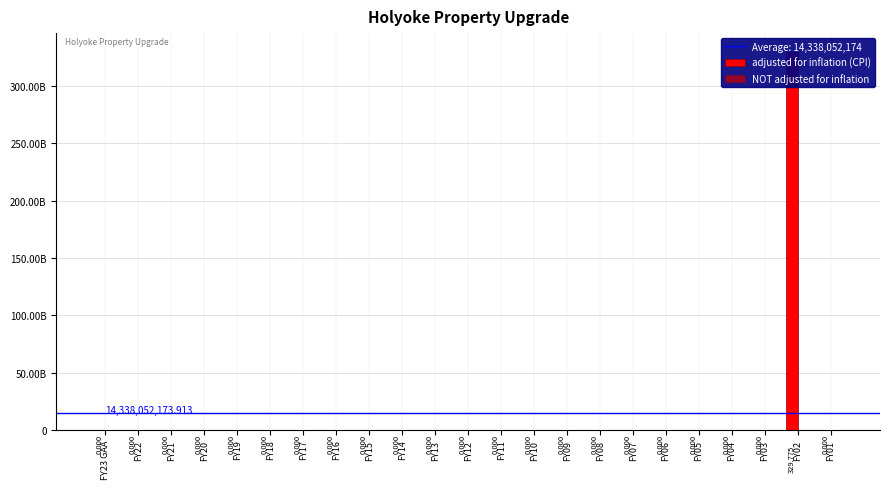

Rank the series by their average value, from lowest to highest.

NOT adjusted for inflation, adjusted for inflation (CPI)